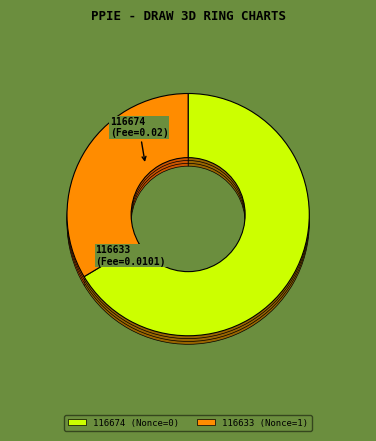

To the nearest percent, what portion does 116674 represent?

66%